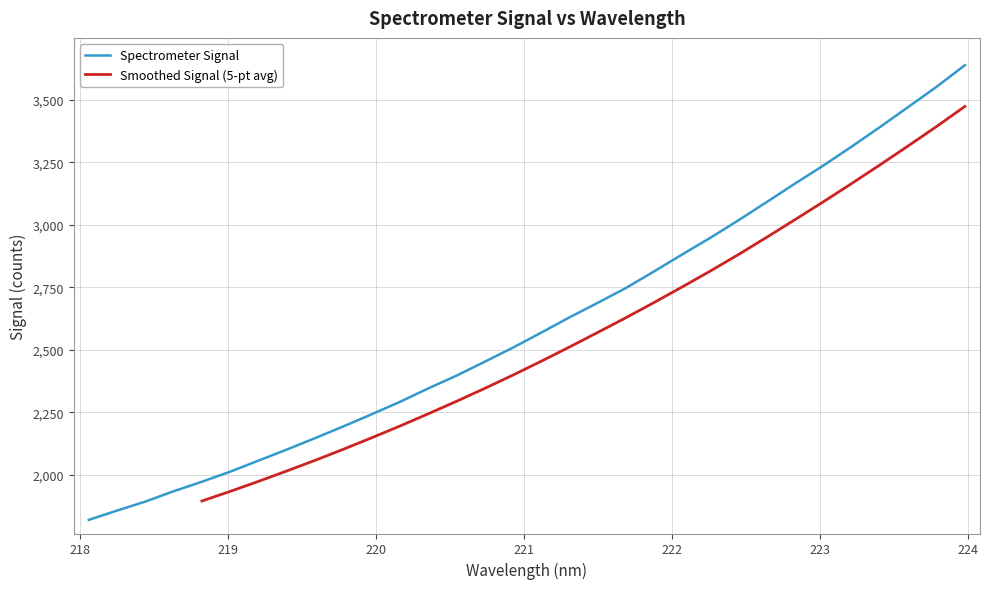

What is the highest value of the Spectrometer Signal series?

3638.2